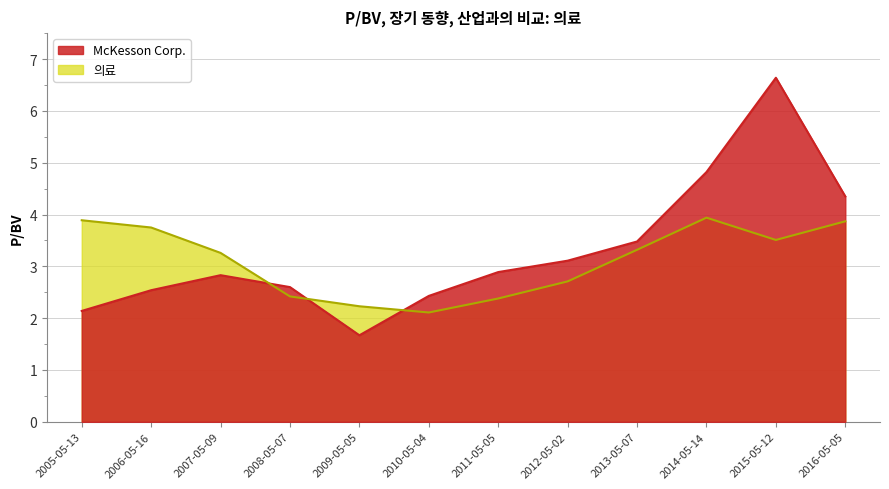

Which series has the largest total across all categories?

McKesson Corp.